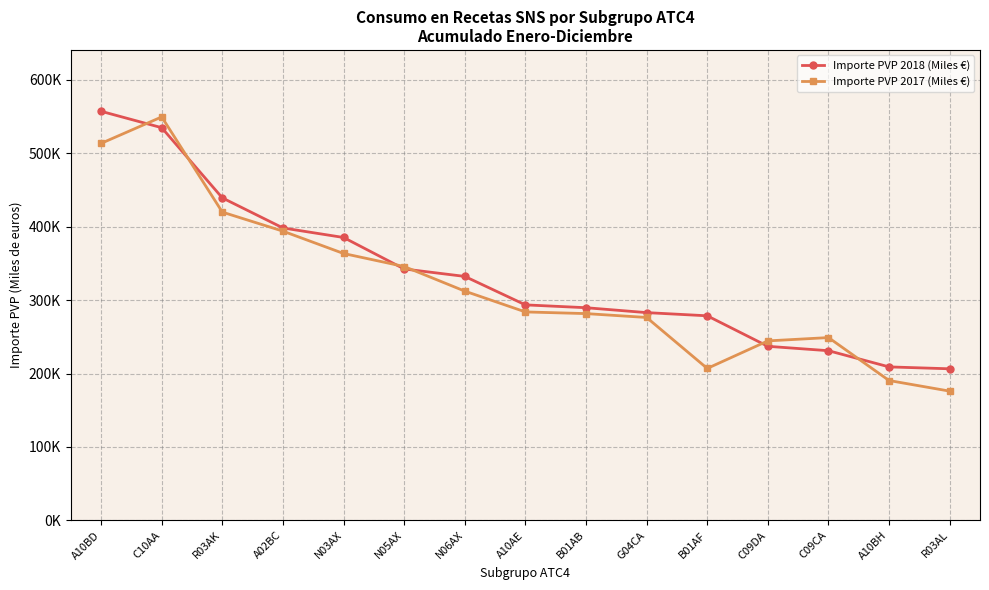

Does the chart display data point markers on the line(s)?

Yes